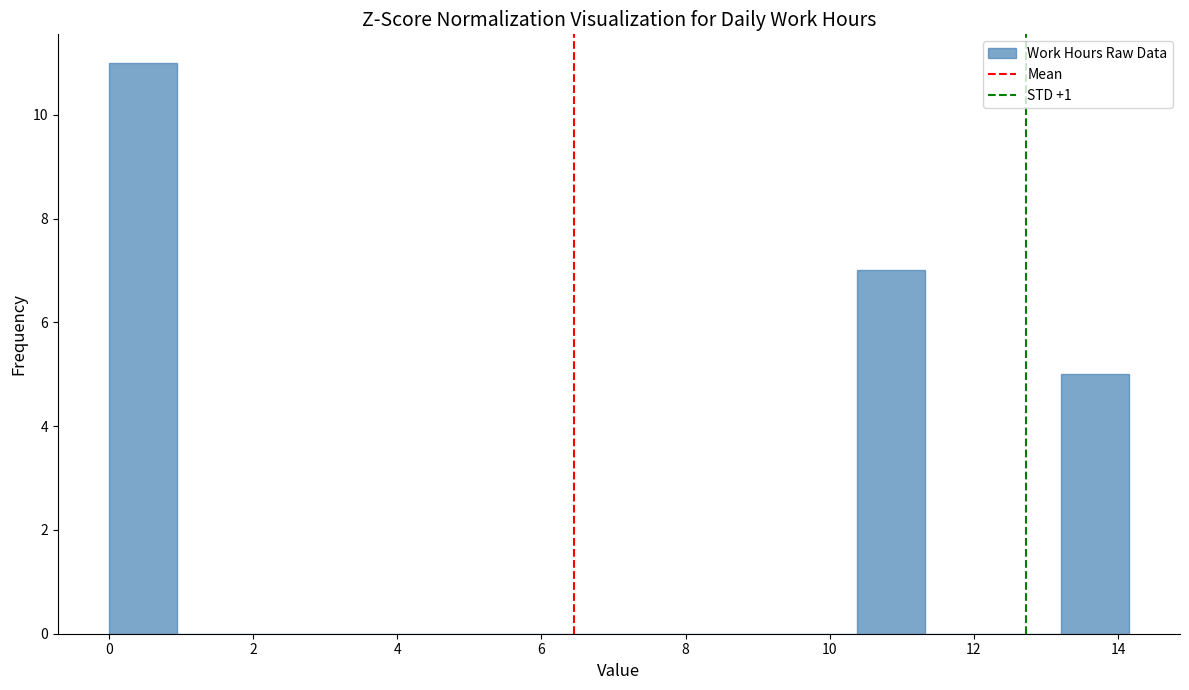

What is the height of the bar covering 13.2 to 14.2 on the x-axis? Neither the bar edges nor the heights are printed on the chart, so give them approximately, as read against the axes.

5